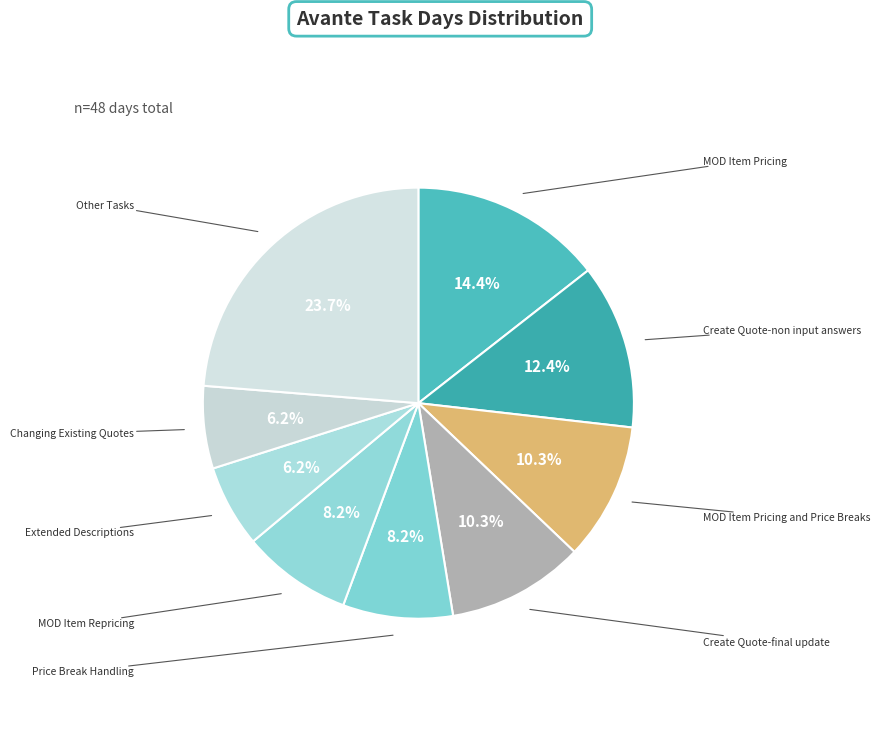

How many segments does this pie chart have?

9